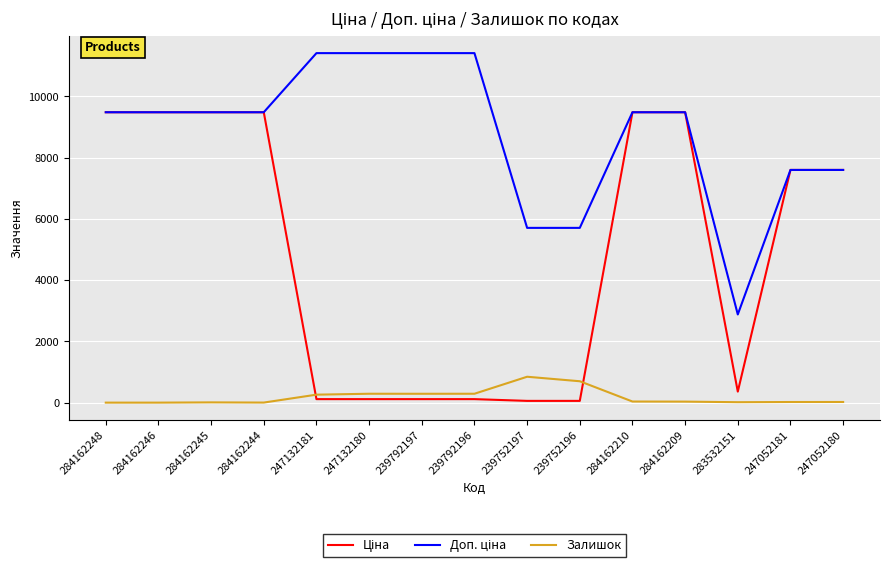

What is the maximum value shown in the chart?

11410.0